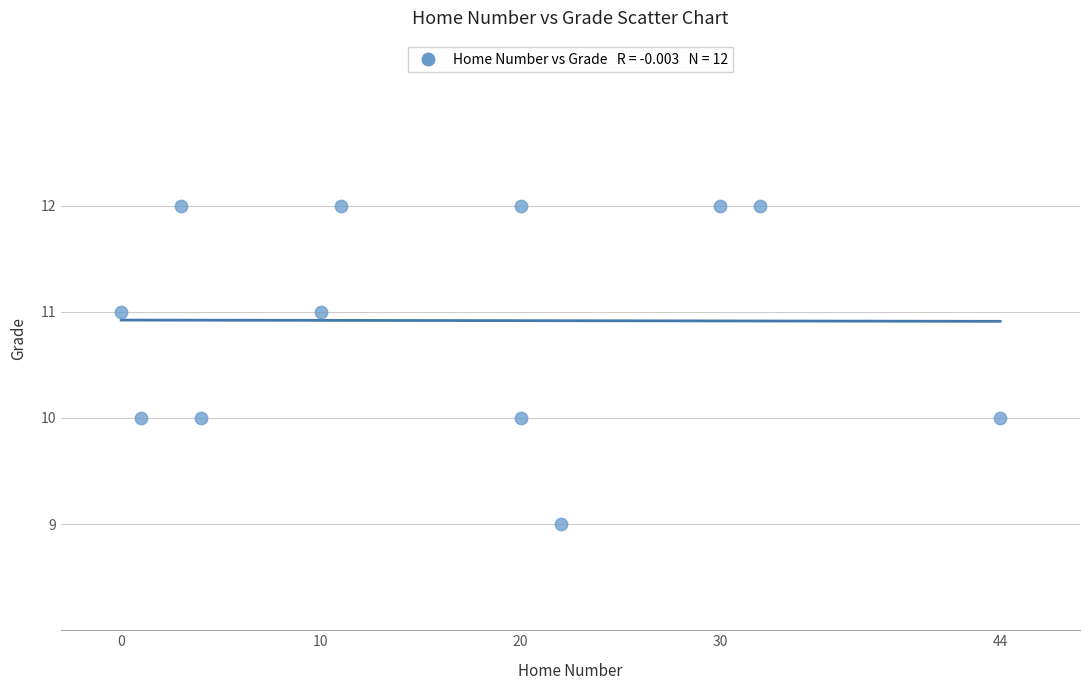

What is the range of Y values (max minus min)?

3